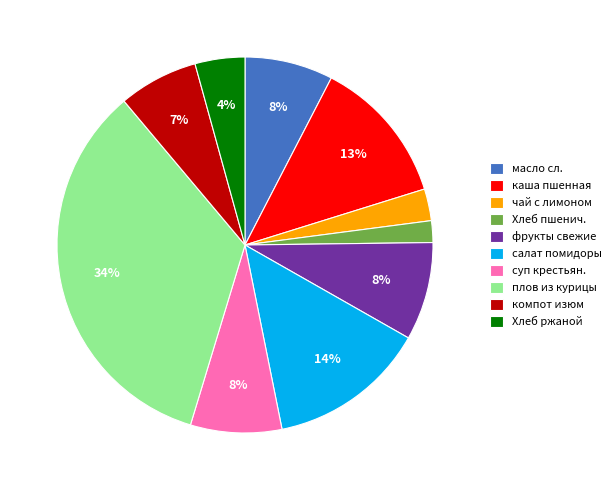

What percentage is the каша пшенная slice, to the nearest percent?

13%